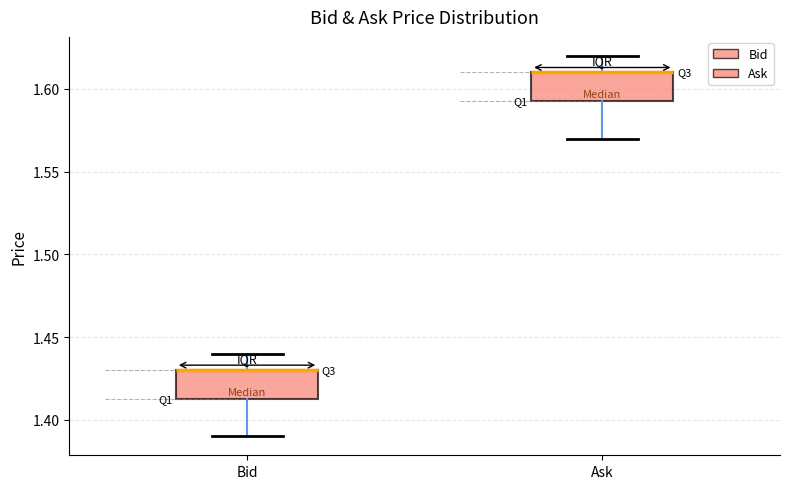

Reading left to right, transcribe this box plot: for each box, give where its median line is, the range the box spans, and where its two whiskers end, as read against the y-axis. The values are not printed on the chart, so give them approximately, as read against the axis.

Bid: median 1.430 (drawn on the box's upper edge), box 1.415 to 1.430, whiskers 1.390 to 1.440
Ask: median 1.610 (drawn on the box's upper edge), box 1.595 to 1.610, whiskers 1.570 to 1.620